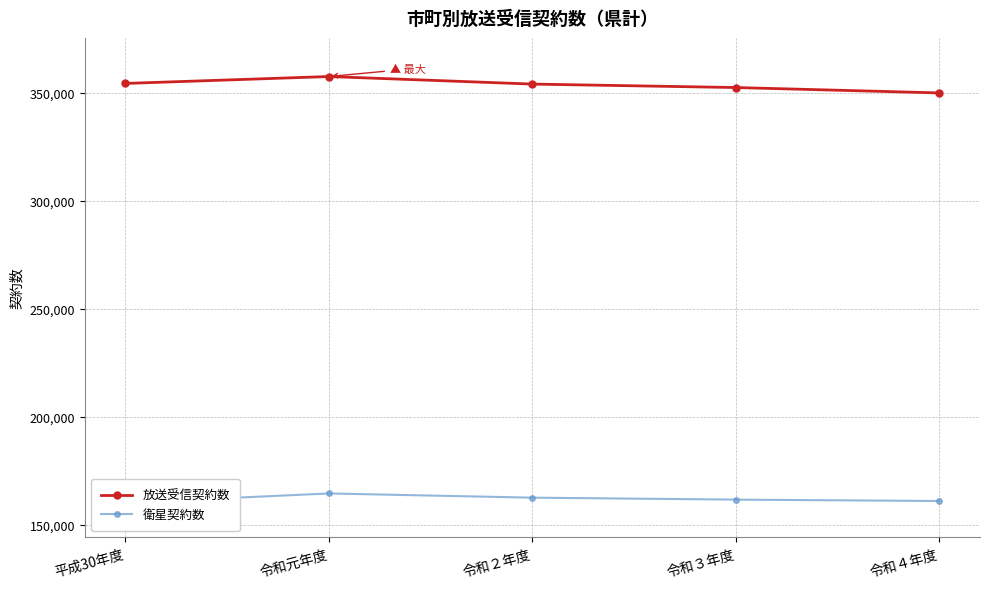

The 衛星契約数 series shows 265350 at 令和４年度. True or false?

False